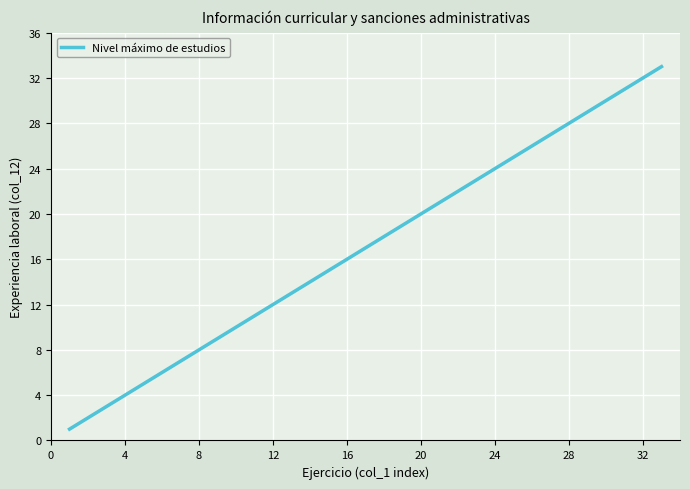

What is the difference between the maximum and minimum values?

32